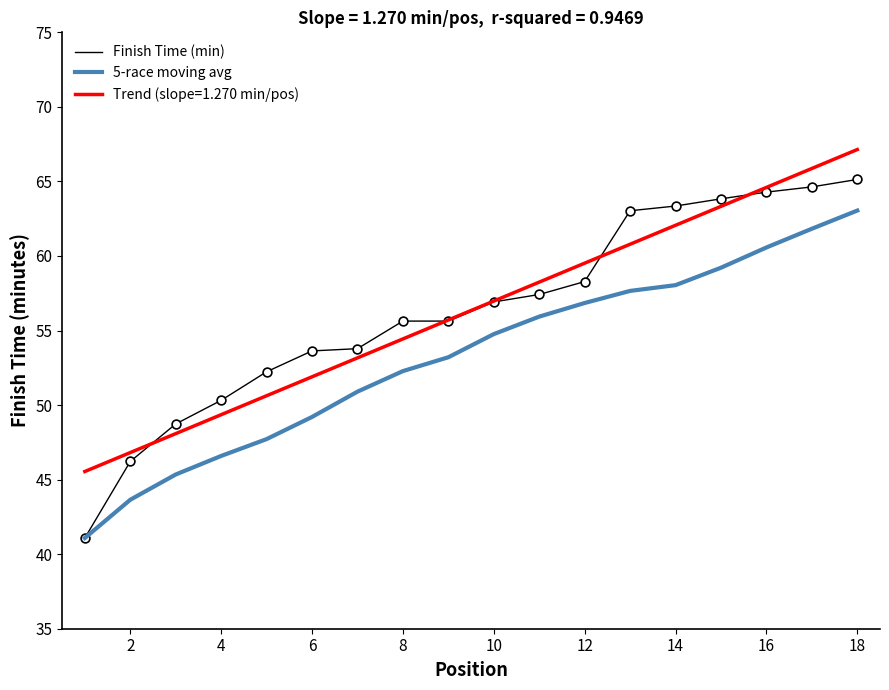

Which series has the widest spread of values?

Finish Time (min)